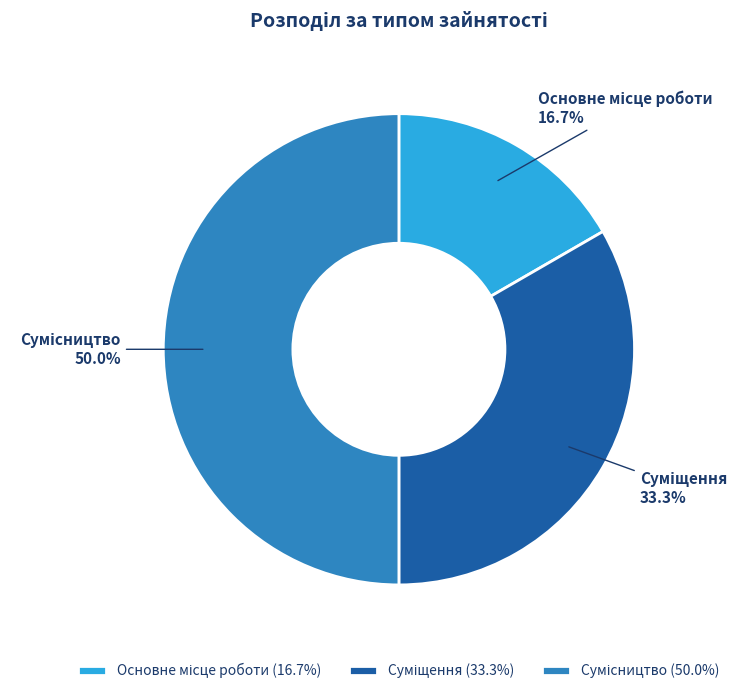

Between Основне місце роботи and Суміщення, which is larger?

Суміщення